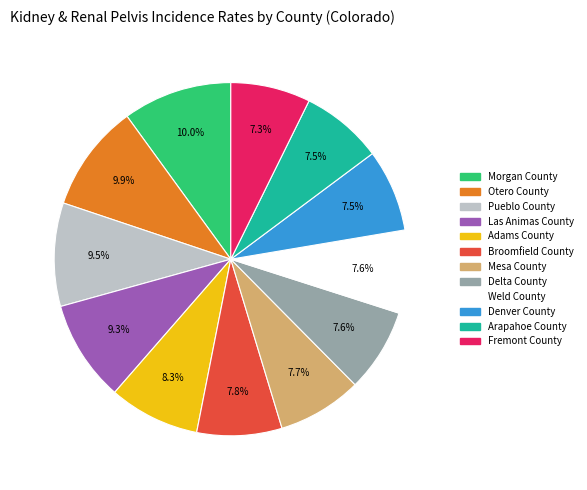

Is there a majority slice in this chart?

No